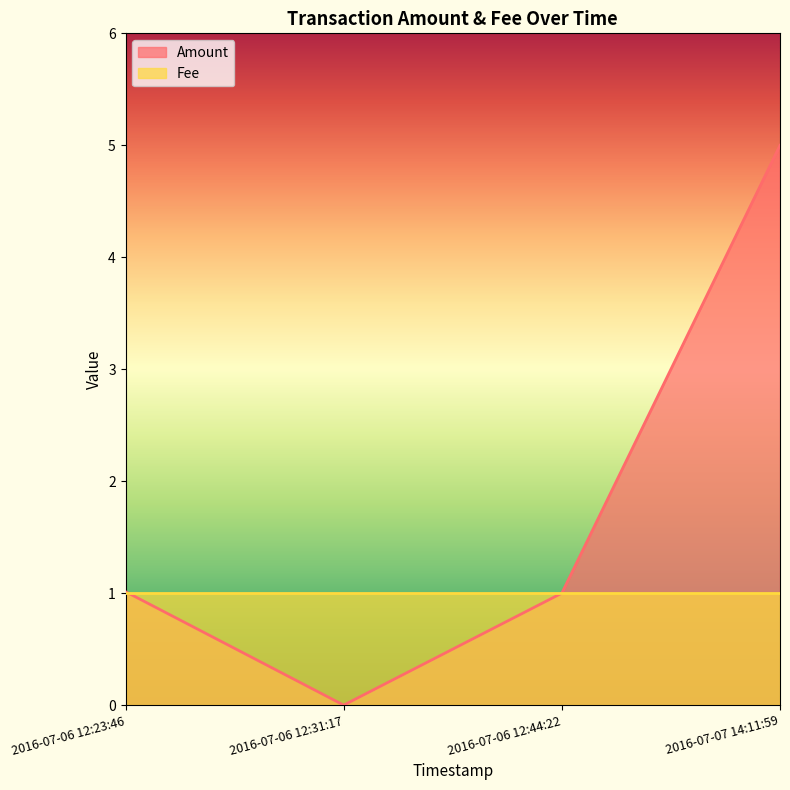

The value at 2016-07-06 12:31:17 is -3.1. True or false?

False